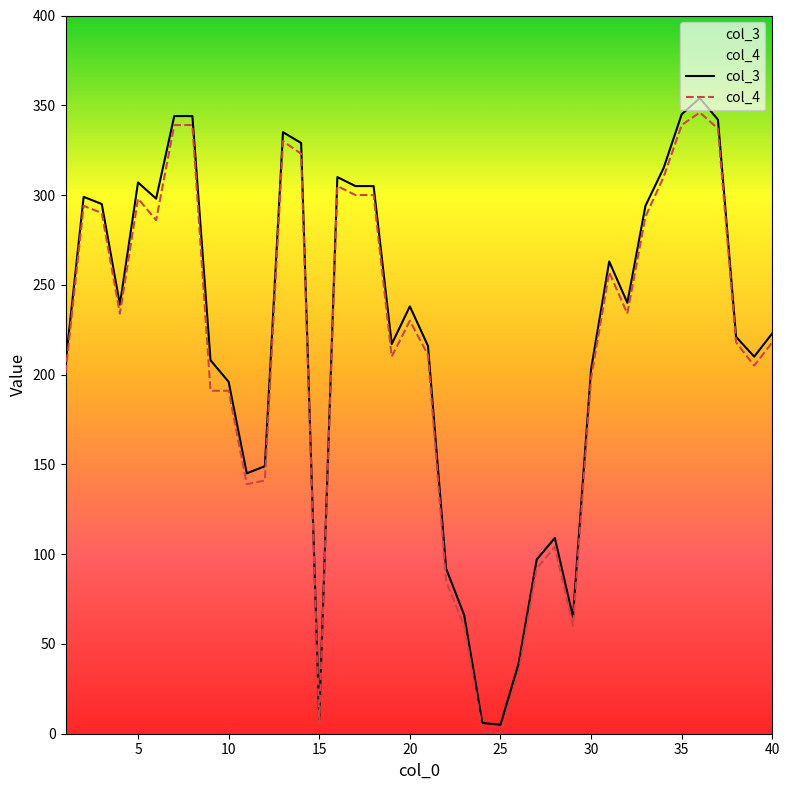

List the series in order of their overall mean, lowest first.

col_4, col_3